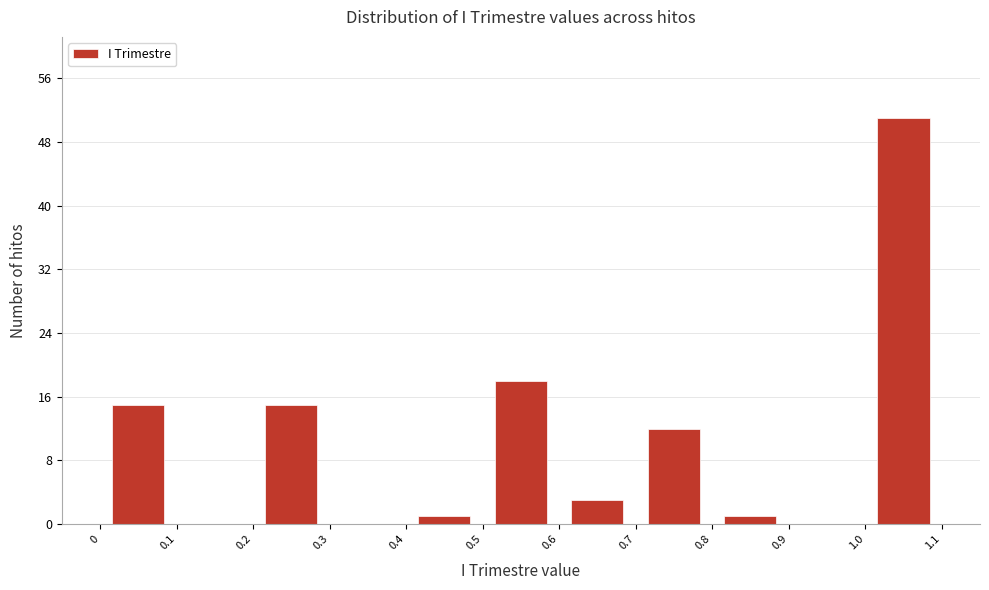

Reading left to right, list every bar in this chart as the range it spans on the x-axis followed by its height. The values are not printed on the chart, so give them approximately, as read against the axis.

0 to 0.1: 15
0.1 to 0.2: 0
0.2 to 0.3: 15
0.3 to 0.4: 0
0.4 to 0.5: 1
0.5 to 0.6: 18
0.6 to 0.7: 3
0.7 to 0.8: 12
0.8 to 0.9: 1
0.9 to 1.0: 0
1.0 to 1.1: 51